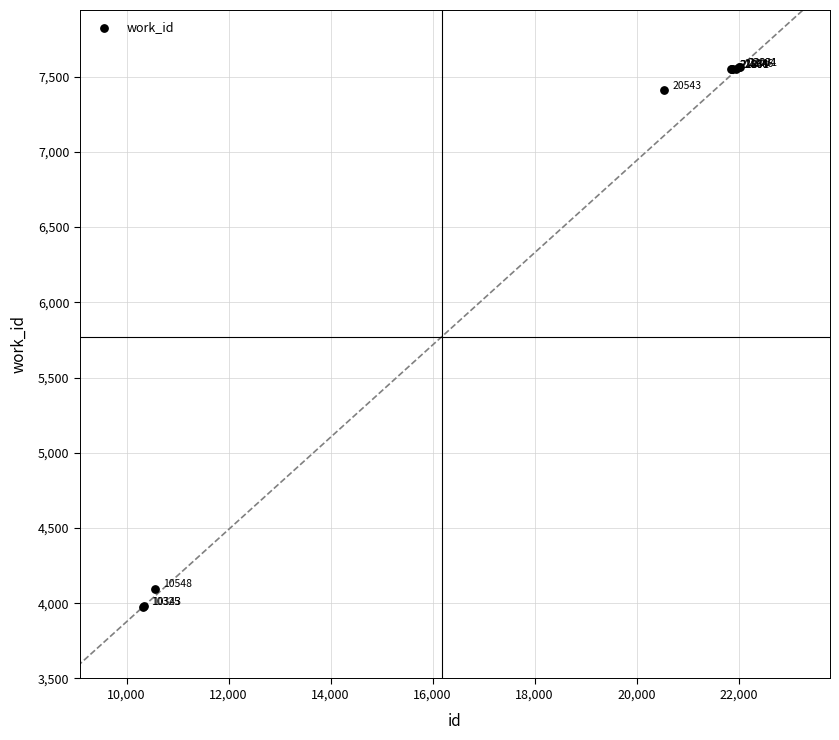

What Y value in the scatter plot is closest to 5771?

7410